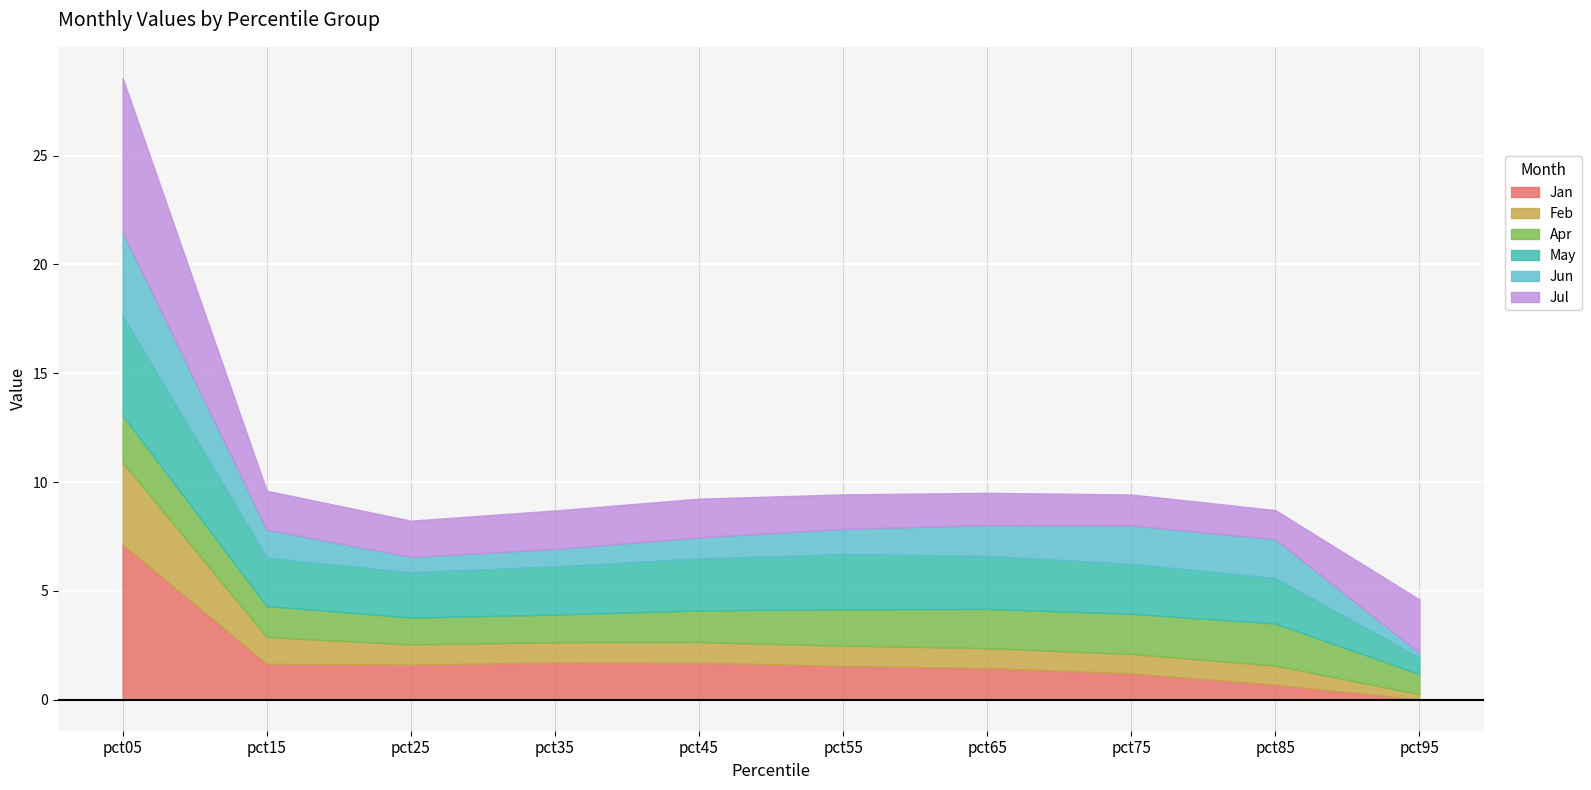

The Jul series shows 7.1 at pct05. True or false?

True